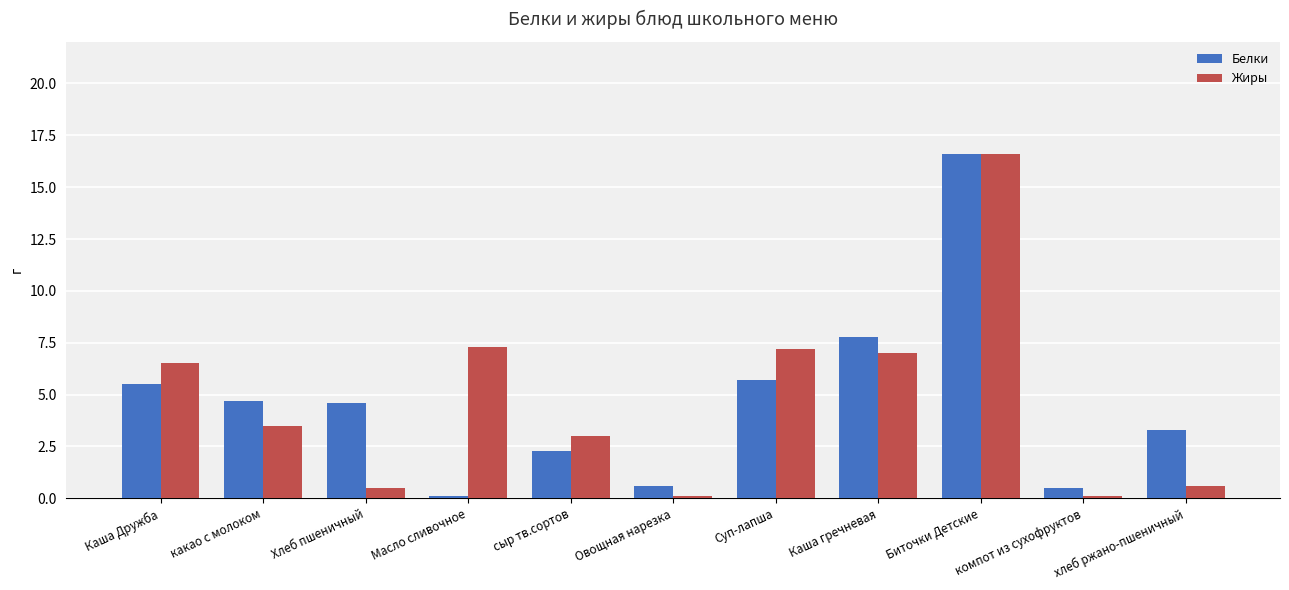

How many bars are there in total?

22